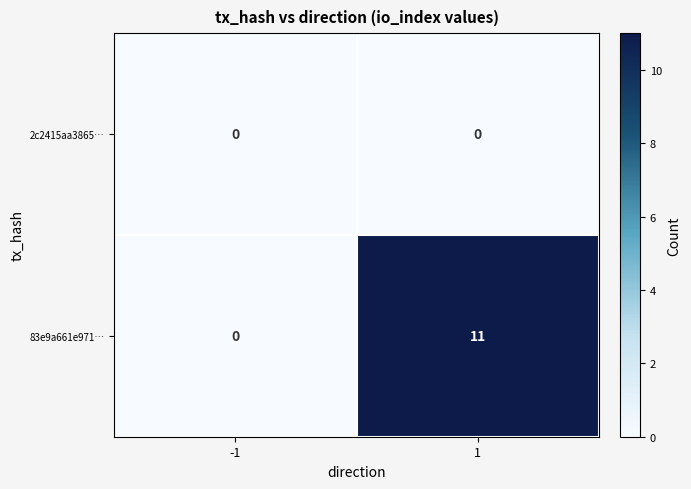

Which series has the largest total across all categories?

83e9a661e971…